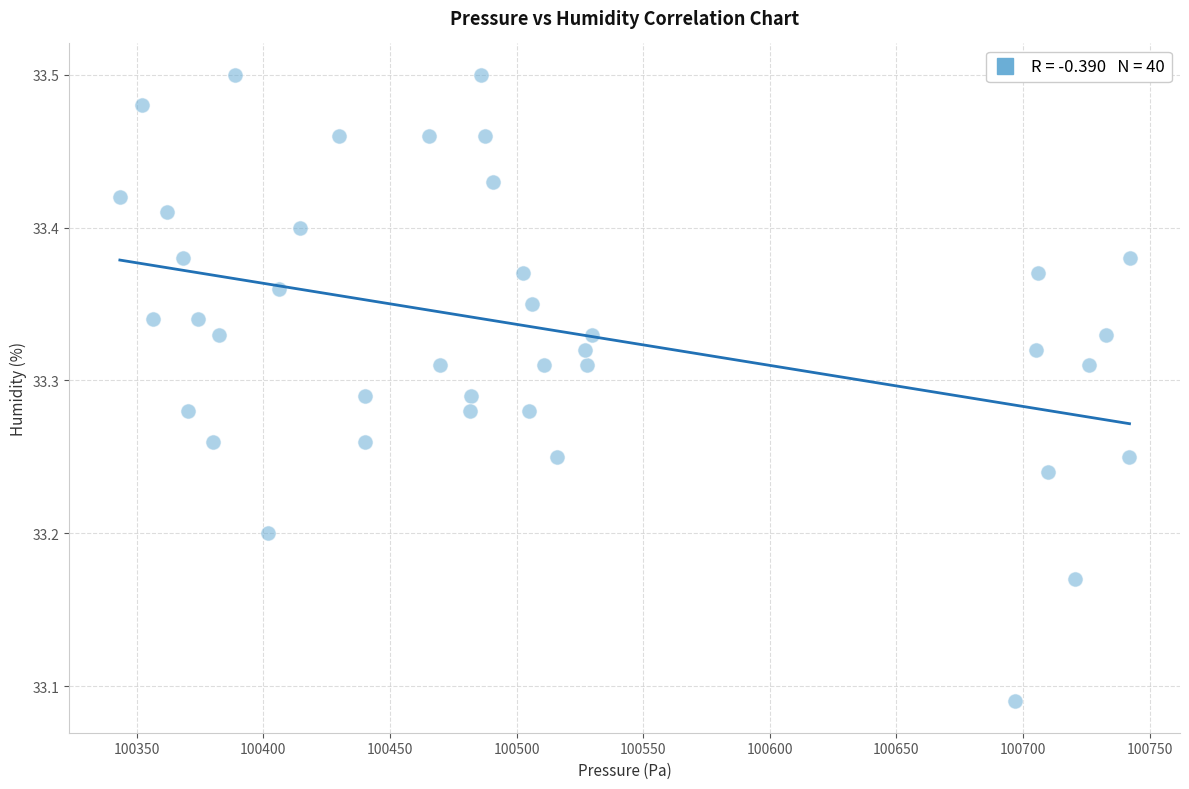

What is the range of Y values (max minus min)?

0.4